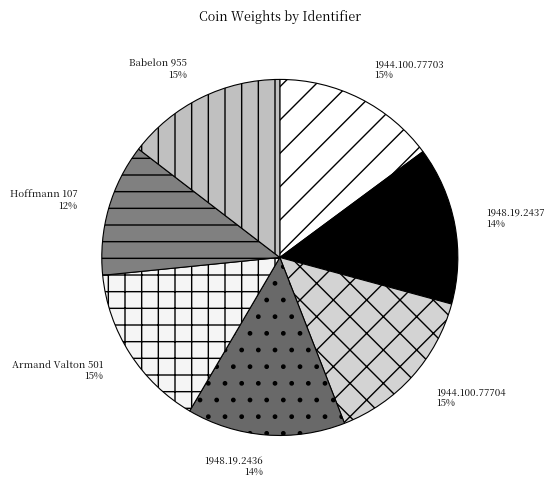

Which slice is the smallest?

Hoffmann 107